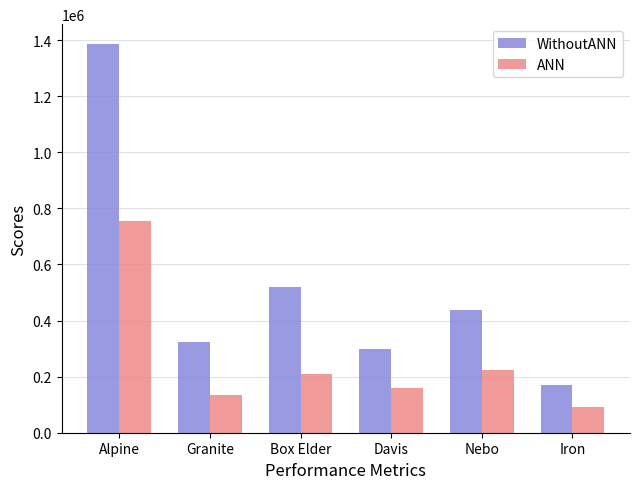

Rank the series by their maximum value, from lowest to highest.

ANN, WithoutANN